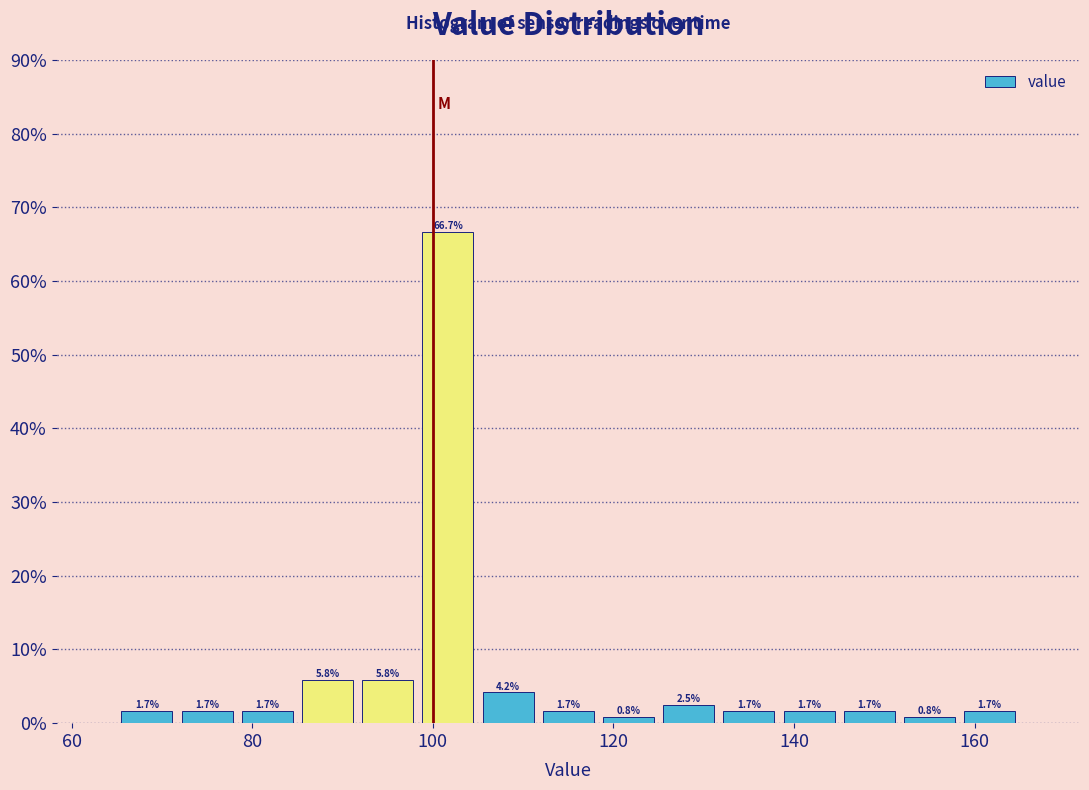

Read against the x-axis, roughly where is the centre of the tallest bar?

102